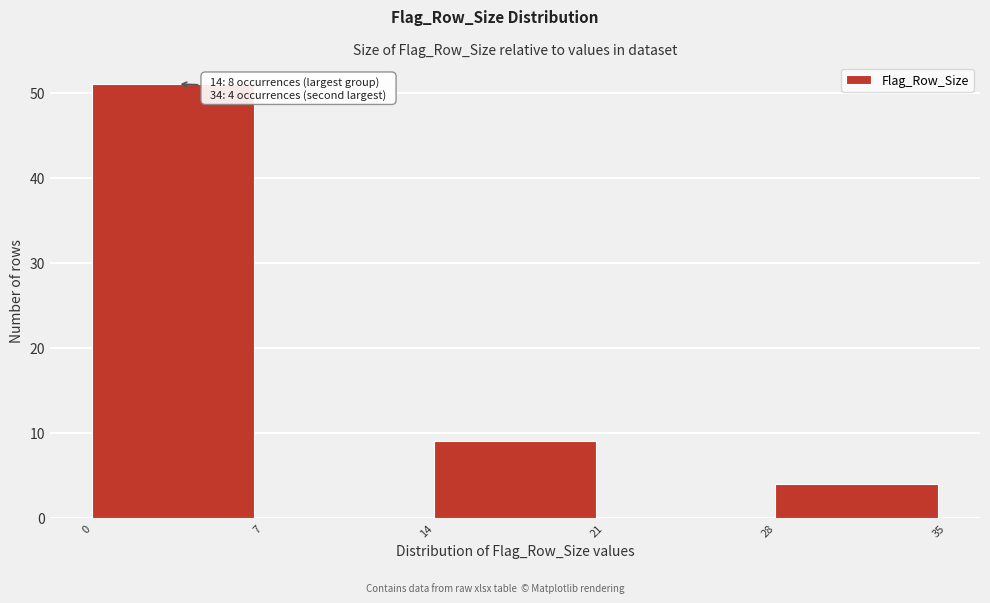

Over which range of the x-axis is the bar tallest?

0 to 7